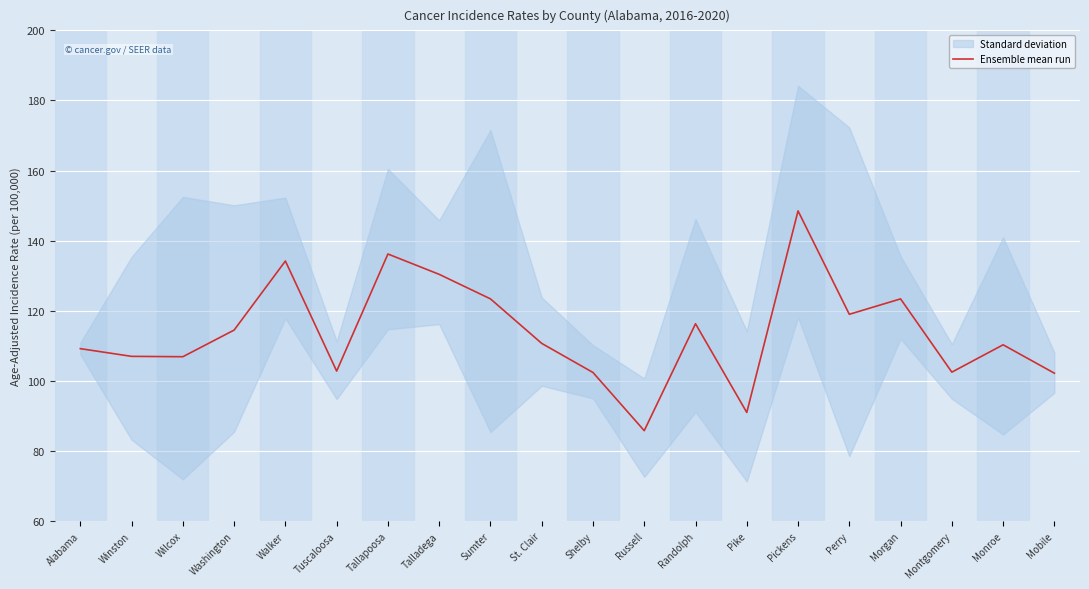

At which label is the value closest to 117?

Randolph